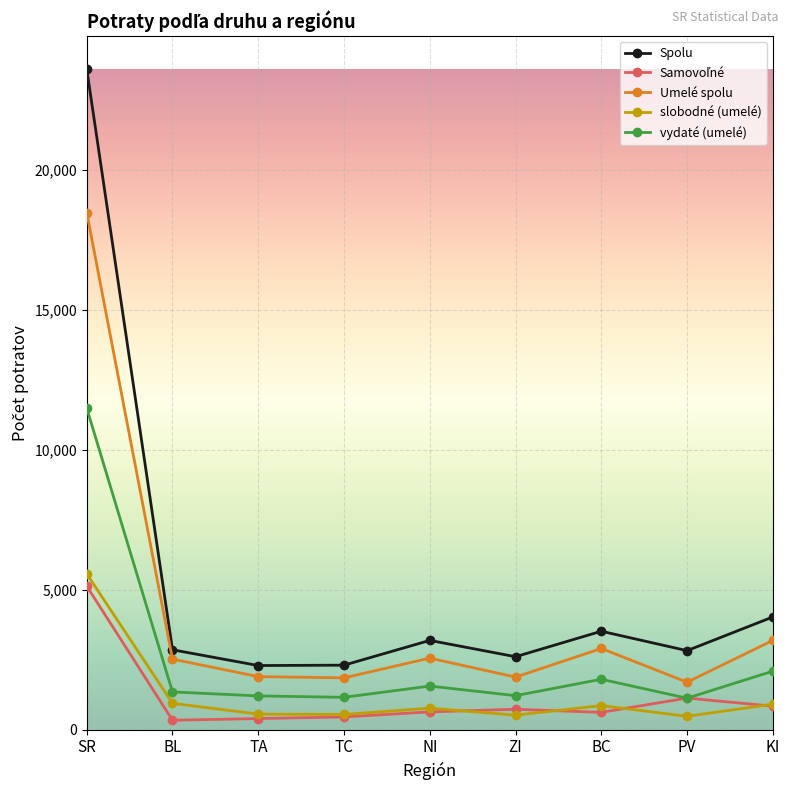

Where does the slobodné (umelé) series first go above 767?

SR